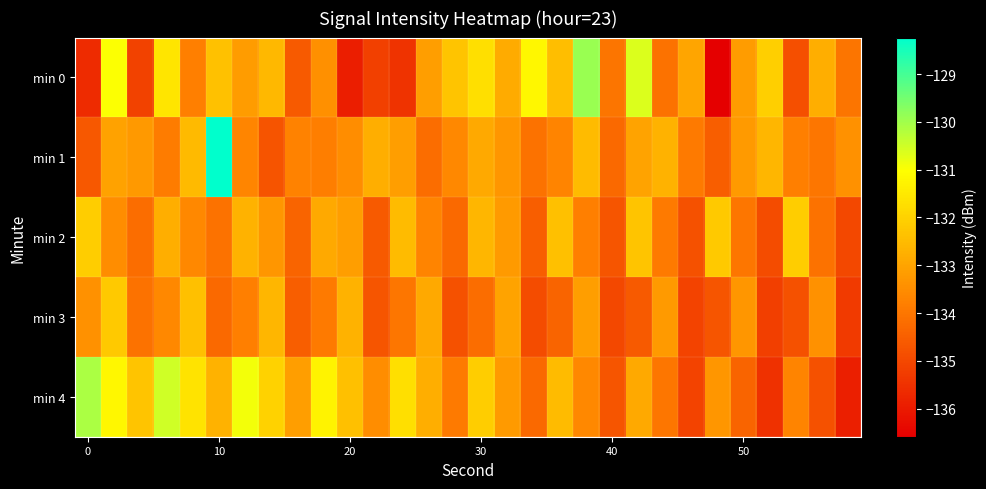

What is the maximum value shown in the chart?

-128.2